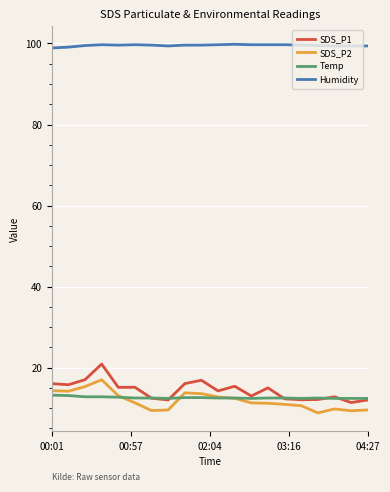

True or false: Humidity and Temp cross at least once.

False